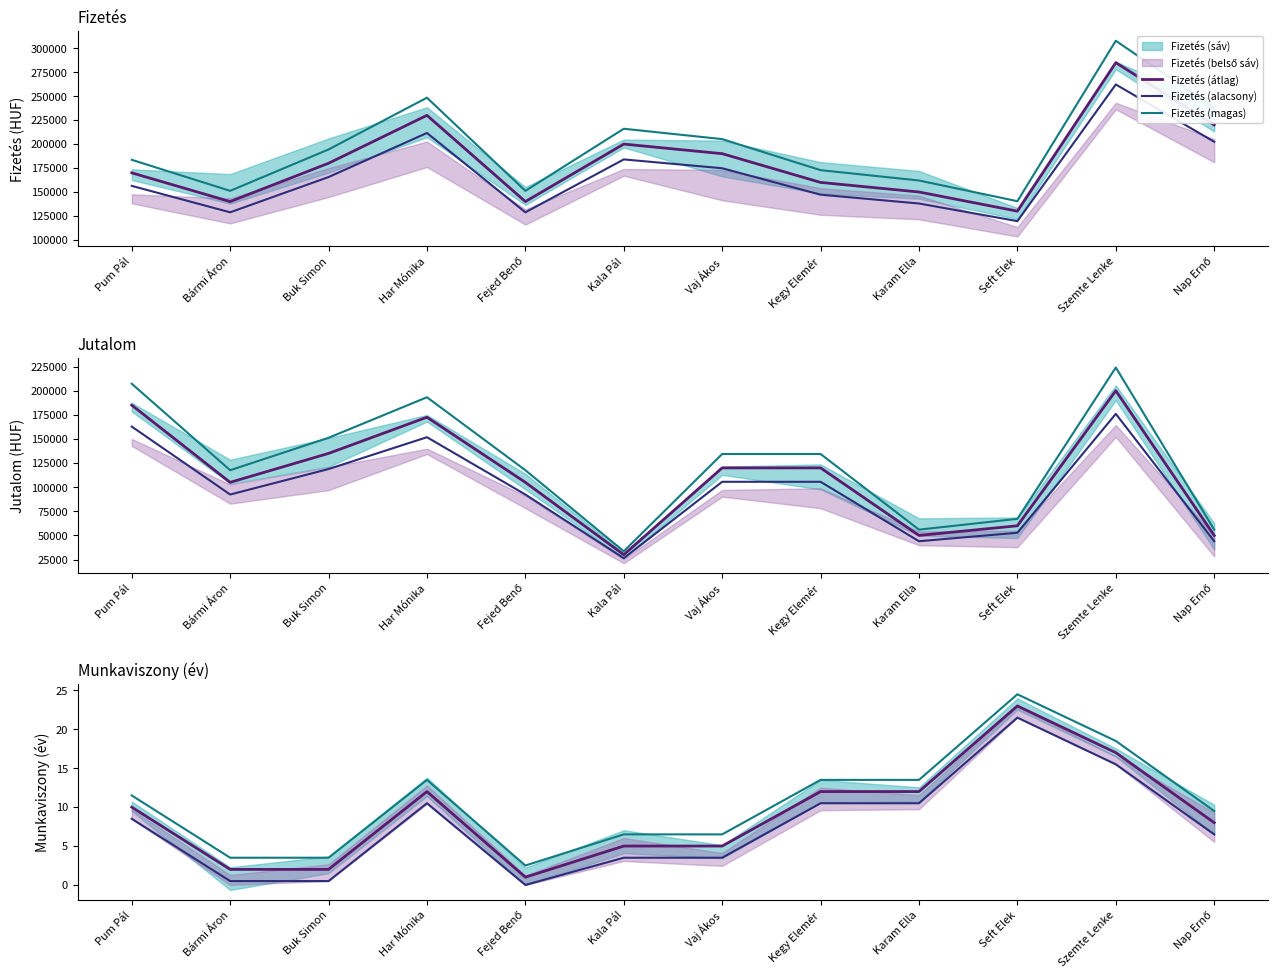

What is the difference between the Fizetés values at Vaj Ákos and Kegy Elemér?

30000